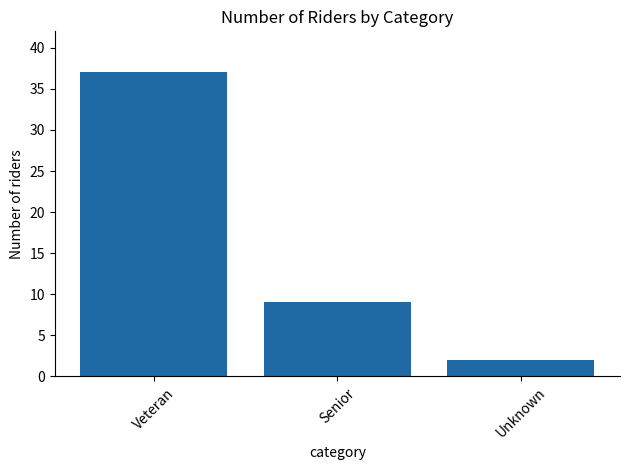

What is the sum of the values at Veteran and Senior?

46